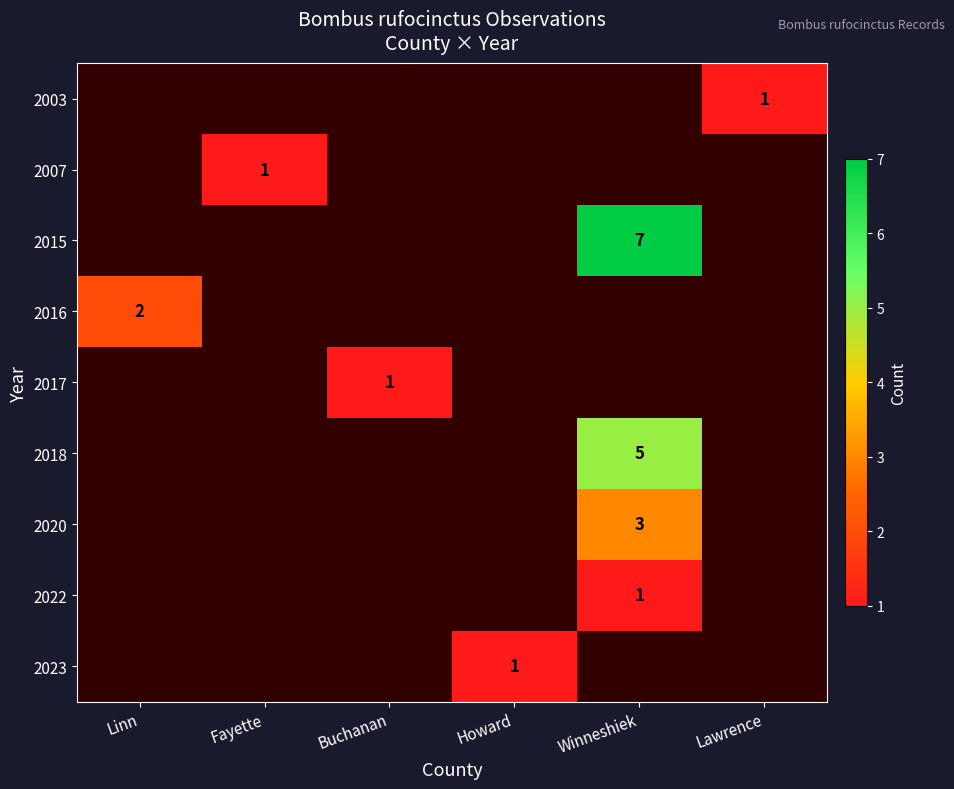

The 2018 series shows 8 at Winneshiek. True or false?

False